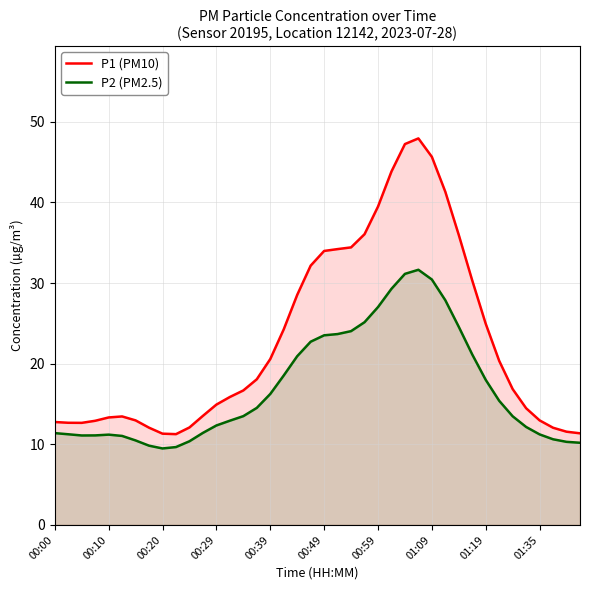

How many distinct data groups are displayed?

2